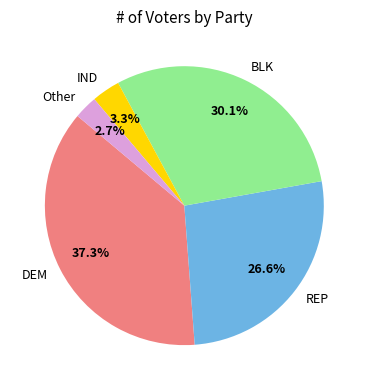

Rank the categories by value from highest to lowest.

DEM, BLK, REP, IND, Other